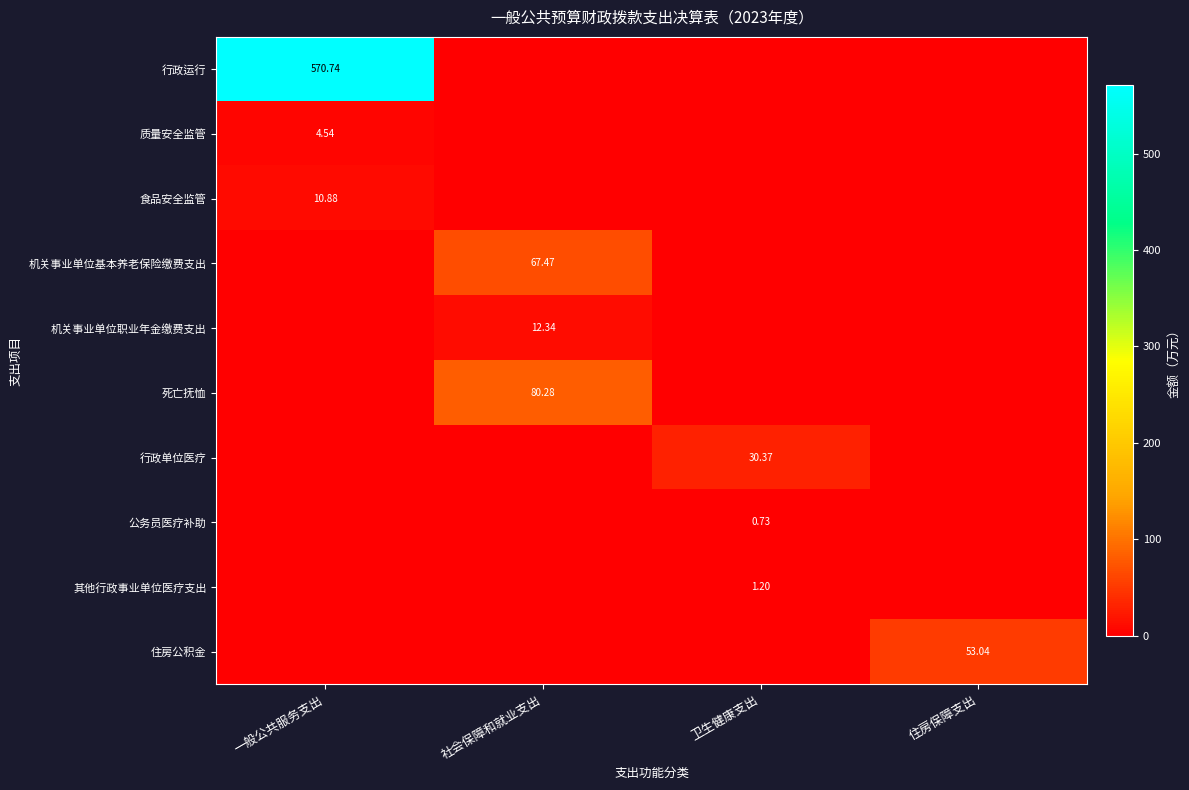

What is the highest value of the 公务员医疗补助 series?

0.7